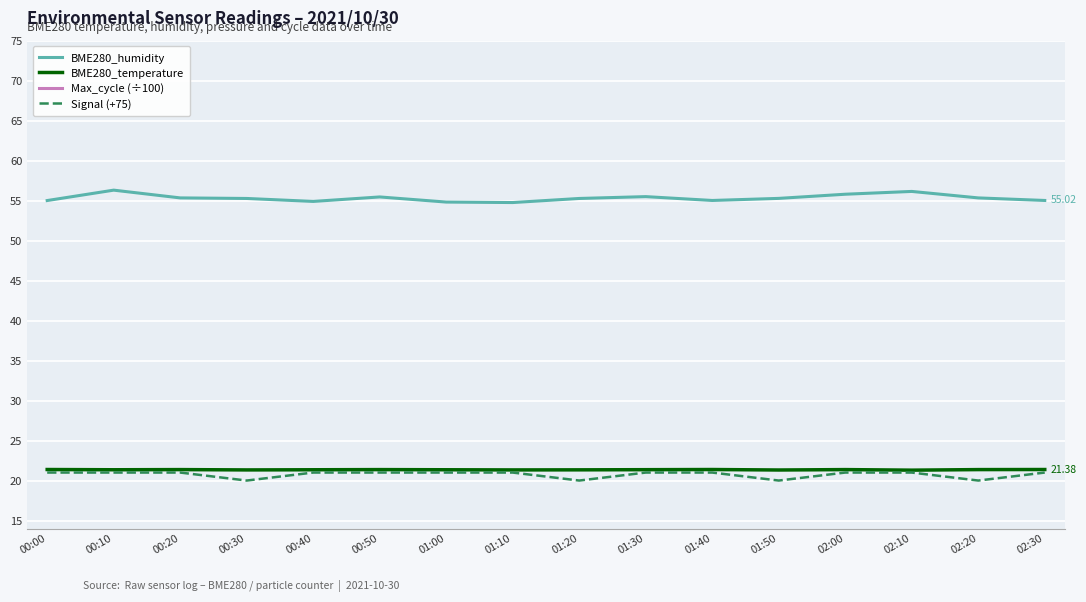

Reading left to right, list all the values displayed in this chart.

BME280_humidity: 00:00=55.0	00:10=56.3	00:20=55.3	00:30=55.3	00:40=54.9	00:50=55.5	01:00=54.8	01:10=54.8	01:20=55.3	01:30=55.5	01:40=55.0	01:50=55.3	02:00=55.8	02:10=56.1	02:20=55.3	02:30=55.0
BME280_temperature: 00:00=21.4	00:10=21.4	00:20=21.4	00:30=21.3	00:40=21.4	00:50=21.4	01:00=21.4	01:10=21.3	01:20=21.3	01:30=21.4	01:40=21.4	01:50=21.3	02:00=21.4	02:10=21.3	02:20=21.4	02:30=21.4
Max_cycle (÷100): 00:00=10.6	00:10=8.9	00:20=7.8	00:30=8.5	00:40=9.3	00:50=10.1	01:00=7.9	01:10=7.8	01:20=7.0	01:30=9.8	01:40=7.8	01:50=9.3	02:00=10.4	02:10=10.6	02:20=7.9	02:30=7.8
Signal (+75): 00:00=21.0	00:10=21.0	00:20=21.0	00:30=20.0	00:40=21.0	00:50=21.0	01:00=21.0	01:10=21.0	01:20=20.0	01:30=21.0	01:40=21.0	01:50=20.0	02:00=21.0	02:10=21.0	02:20=20.0	02:30=21.0